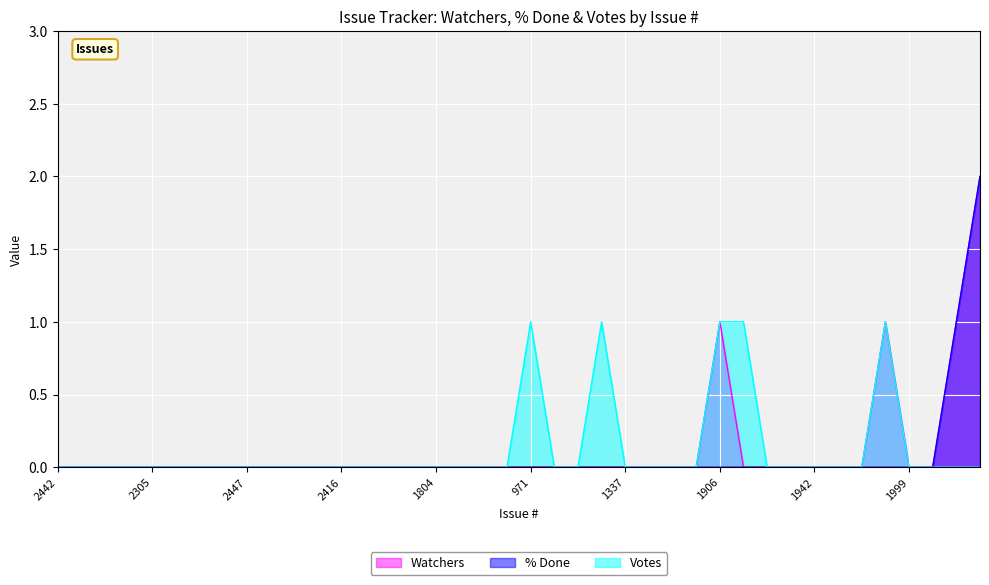

At which label does Watchers reach its peak?

2007